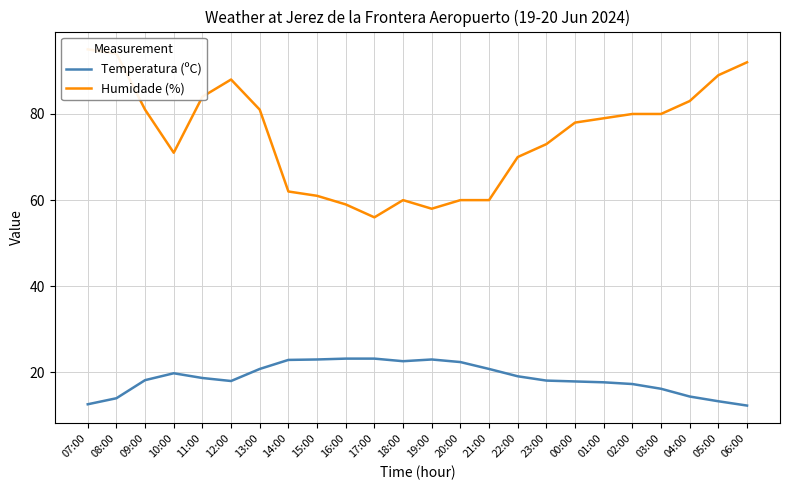

True or false: Temperatura (ºC) and Humidade (%) intersect in this chart.

False